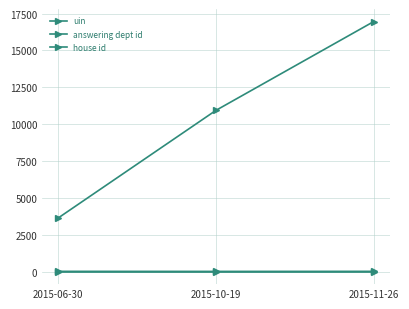

Read the uin value at 2015-11-26.

16959